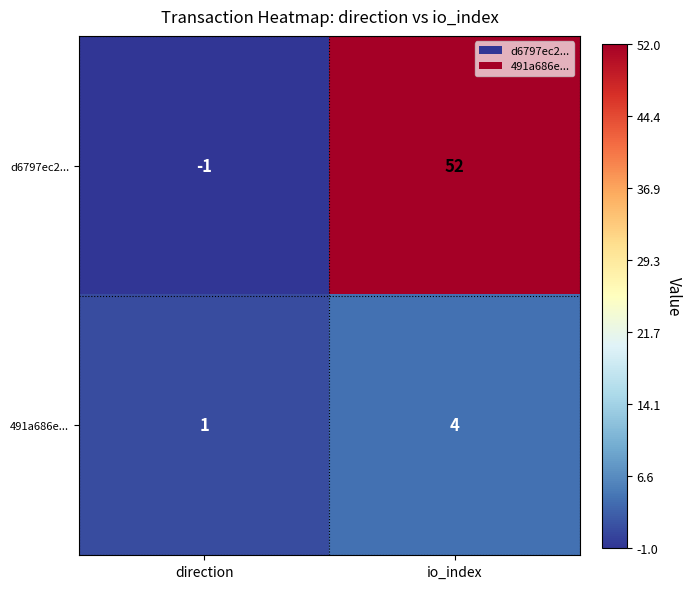

The 491a686e... series shows 1 at direction. True or false?

True